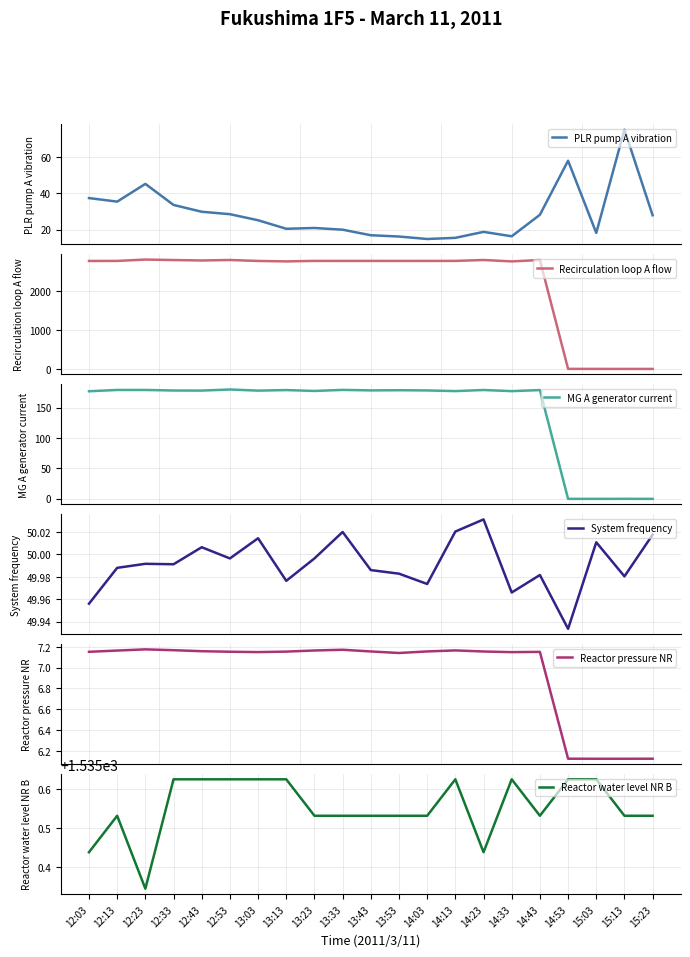

Reading left to right, extract all data points from this chart.

PLR pump A vibration: 12:03=37.4	12:13=35.4	12:23=45.2	12:33=33.6	12:43=29.8	12:53=28.5	13:03=25.1	13:13=20.4	13:23=20.9	13:33=19.9	13:43=16.9	13:53=16.2	14:03=14.8	14:13=15.4	14:23=18.7	14:33=16.3	14:43=28.2	14:53=58.0	15:03=18.2	15:13=75.1	15:23=27.9
Recirculation loop A flow: 12:03=2762.4	12:13=2763.4	12:23=2798.4	12:33=2785.9	12:43=2774.9	12:53=2786.9	13:03=2762.9	13:13=2751.4	13:23=2763.8	13:33=2763.4	13:43=2763.4	13:53=2762.9	14:03=2763.4	14:13=2763.8	14:23=2786.9	14:33=2751.4	14:43=2786.9	14:53=1.9	15:03=0.5	15:13=0.0	15:23=0.0
MG A generator current: 12:03=176.8	12:13=178.9	12:23=178.9	12:33=178.0	12:43=177.9	12:53=179.7	13:03=177.8	13:13=178.7	13:23=177.3	13:33=179.0	13:43=178.2	13:53=178.5	14:03=178.1	14:13=177.1	14:23=178.9	14:33=177.0	14:43=178.7	14:53=-0.6	15:03=-0.6	15:13=-0.5	15:23=-0.6
System frequency: 12:03=50.0	12:13=50.0	12:23=50.0	12:33=50.0	12:43=50.0	12:53=50.0	13:03=50.0	13:13=50.0	13:23=50.0	13:33=50.0	13:43=50.0	13:53=50.0	14:03=50.0	14:13=50.0	14:23=50.0	14:33=50.0	14:43=50.0	14:53=49.9	15:03=50.0	15:13=50.0	15:23=50.0
Reactor pressure NR: 12:03=7.2	12:13=7.2	12:23=7.2	12:33=7.2	12:43=7.2	12:53=7.2	13:03=7.1	13:13=7.2	13:23=7.2	13:33=7.2	13:43=7.2	13:53=7.1	14:03=7.2	14:13=7.2	14:23=7.2	14:33=7.1	14:43=7.2	14:53=6.1	15:03=6.1	15:13=6.1	15:23=6.1
Reactor water level NR B: 12:03=1535.4	12:13=1535.5	12:23=1535.3	12:33=1535.6	12:43=1535.6	12:53=1535.6	13:03=1535.6	13:13=1535.6	13:23=1535.5	13:33=1535.5	13:43=1535.5	13:53=1535.5	14:03=1535.5	14:13=1535.6	14:23=1535.4	14:33=1535.6	14:43=1535.5	14:53=1535.6	15:03=1535.6	15:13=1535.5	15:23=1535.5